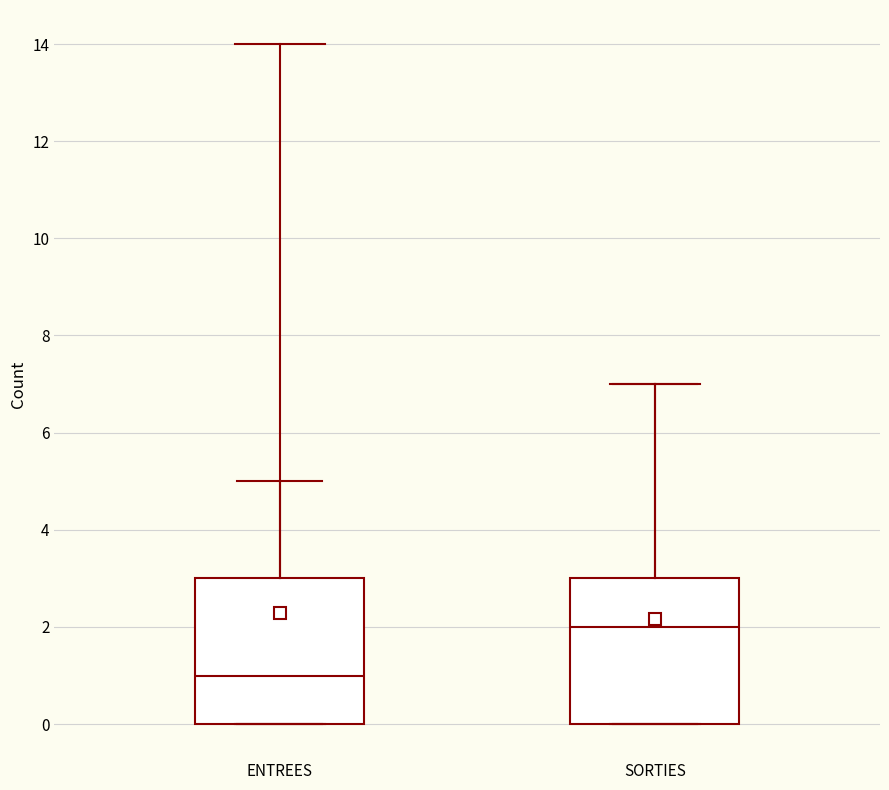

Where does the median line of the box for ENTREES sit on the y-axis? The values are not printed on the chart, so give them approximately, as read against the axis.

1